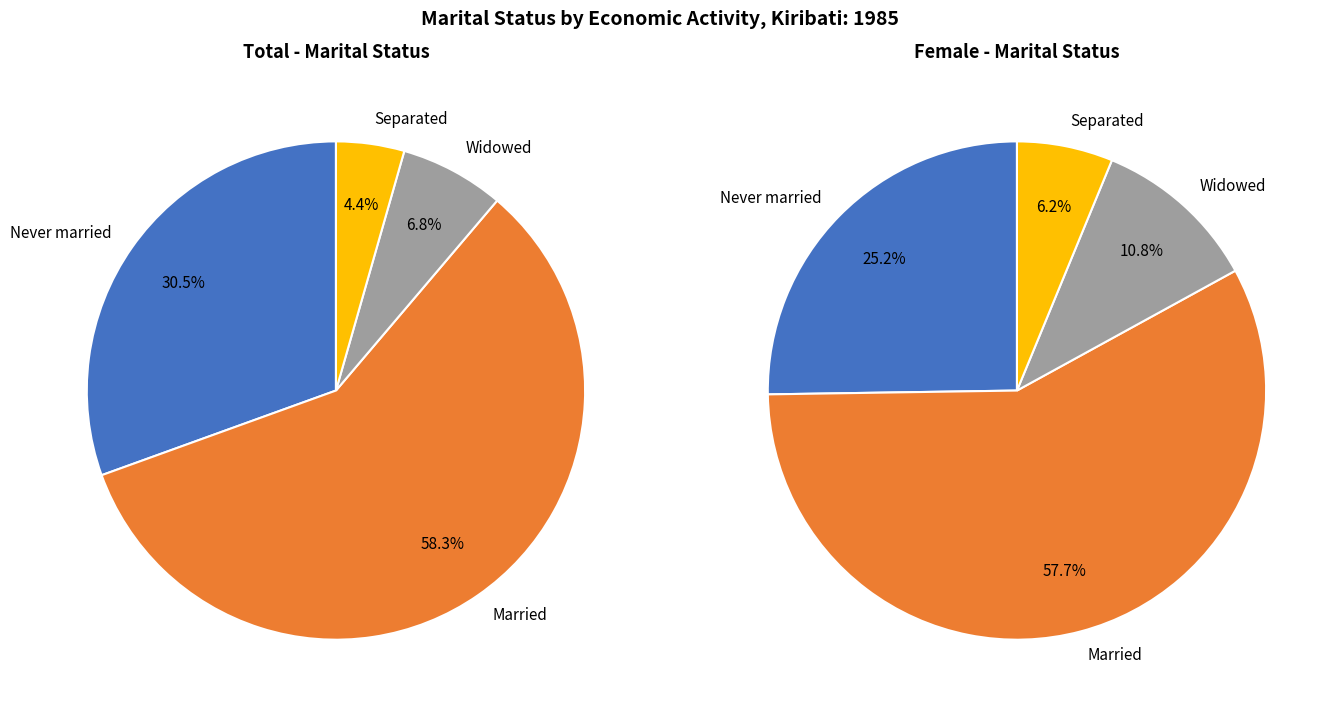

Which has a higher value, Married or Never married?

Married